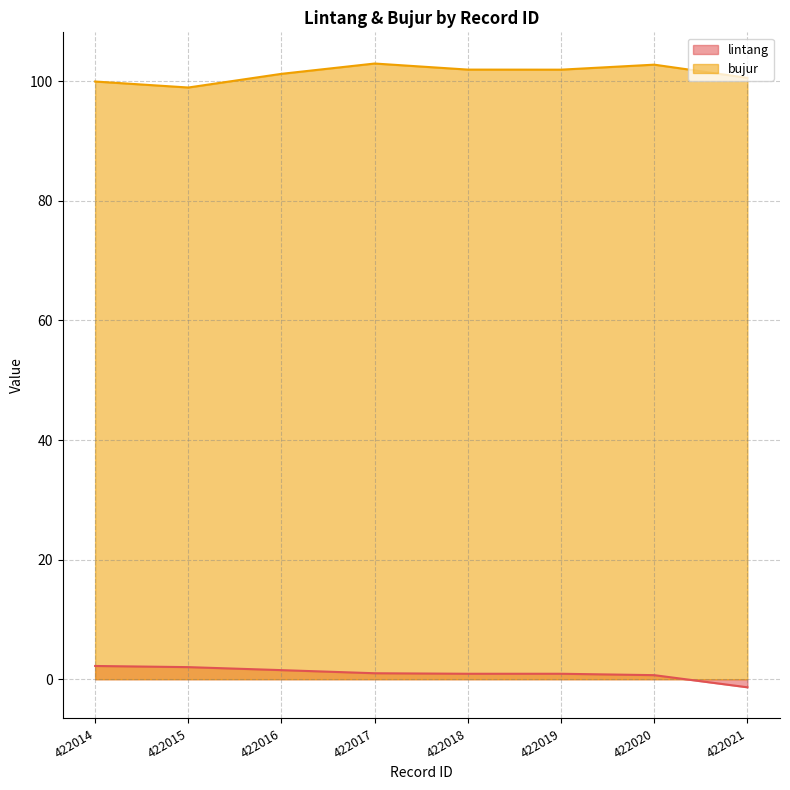

Which has a higher value, 422019 or 422020?

422019